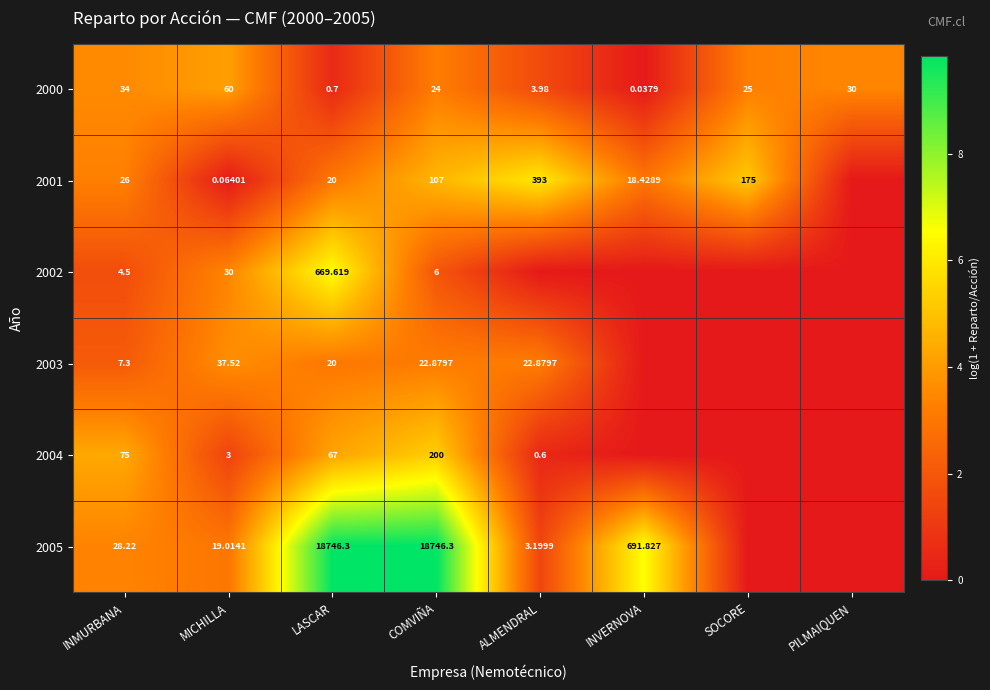

At which label does 2000 first exceed 25?

INMURBANA